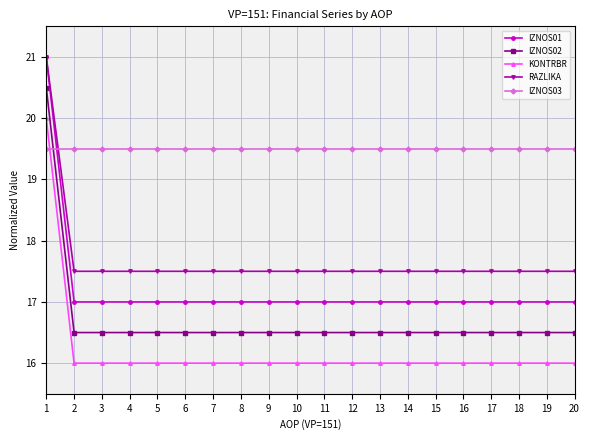

What is the spread (max minus min) of values at 20?

3.5